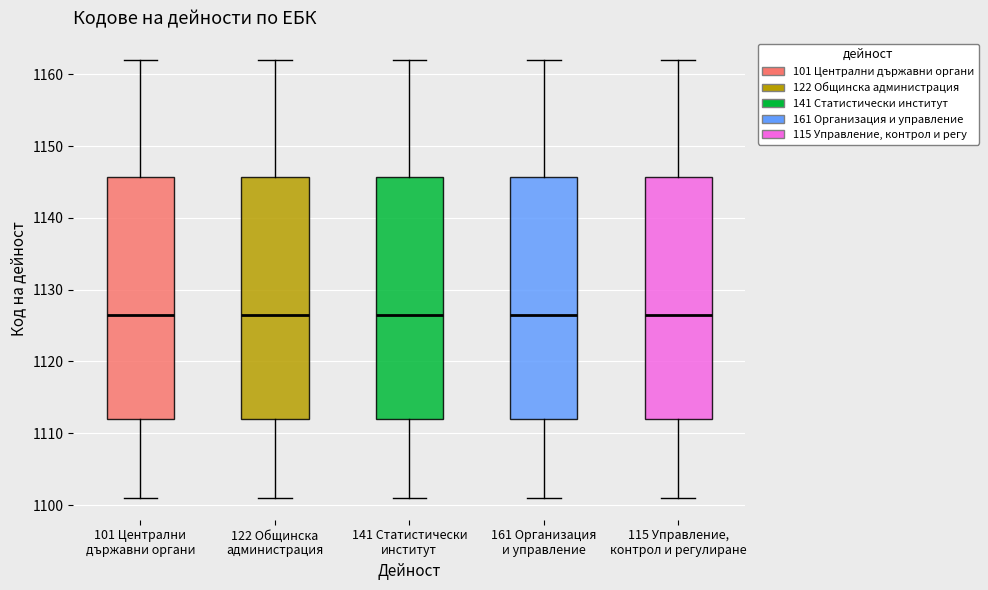

Where is the upper edge of the box for 115 Управление, контрол и регулиране on the y-axis? The values are not printed on the chart, so give them approximately, as read against the axis.

1146